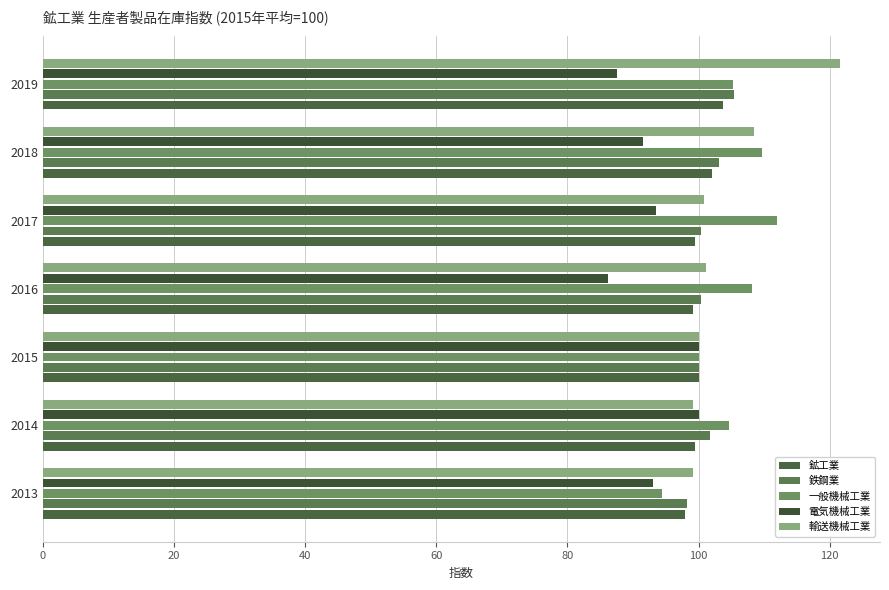

Reading left to right, extract all data points from this chart.

鉱工業: 98.0	99.5	100.0	99.1	99.4	102.0	103.7
鉄鋼業: 98.3	101.7	100.0	100.4	100.4	103.2	105.4
一般機械工業: 94.4	104.7	100.0	108.2	111.9	109.7	105.2
電気機械工業: 93.1	100.1	100.0	86.2	93.5	91.5	87.6
輸送機械工業: 99.2	99.1	100.0	101.2	100.8	108.5	121.6